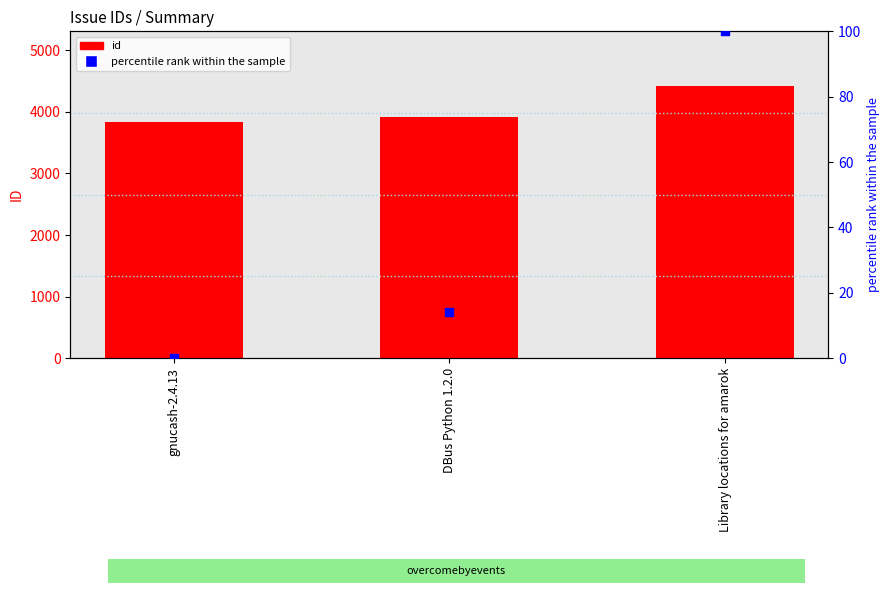

Which series contains the lowest Y value?

percentile rank within the sample